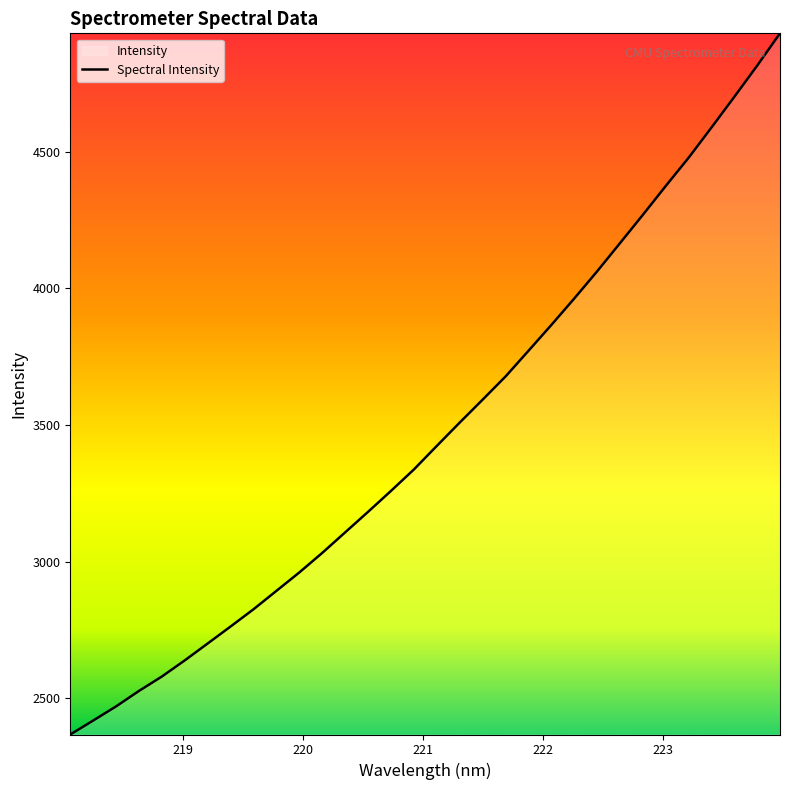

What is the maximum value shown in the chart?

4933.4